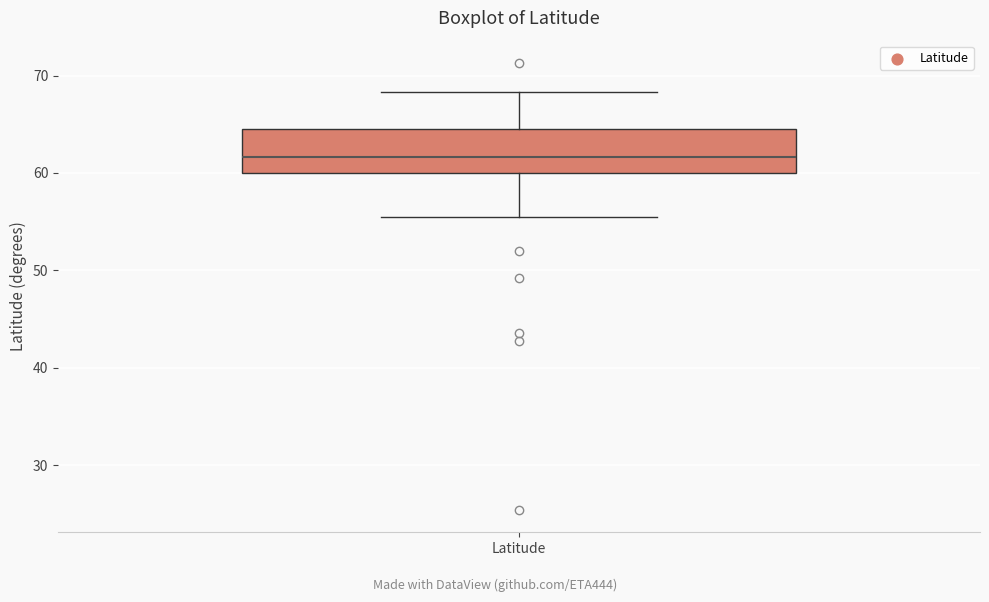

Read this box plot against the y-axis: the position of the median line, the range covered by the box, and the ends of both whiskers. The values are not printed on the chart, so give them approximately, as read against the axis.

median 62, box 60 to 65, whiskers 55 to 68